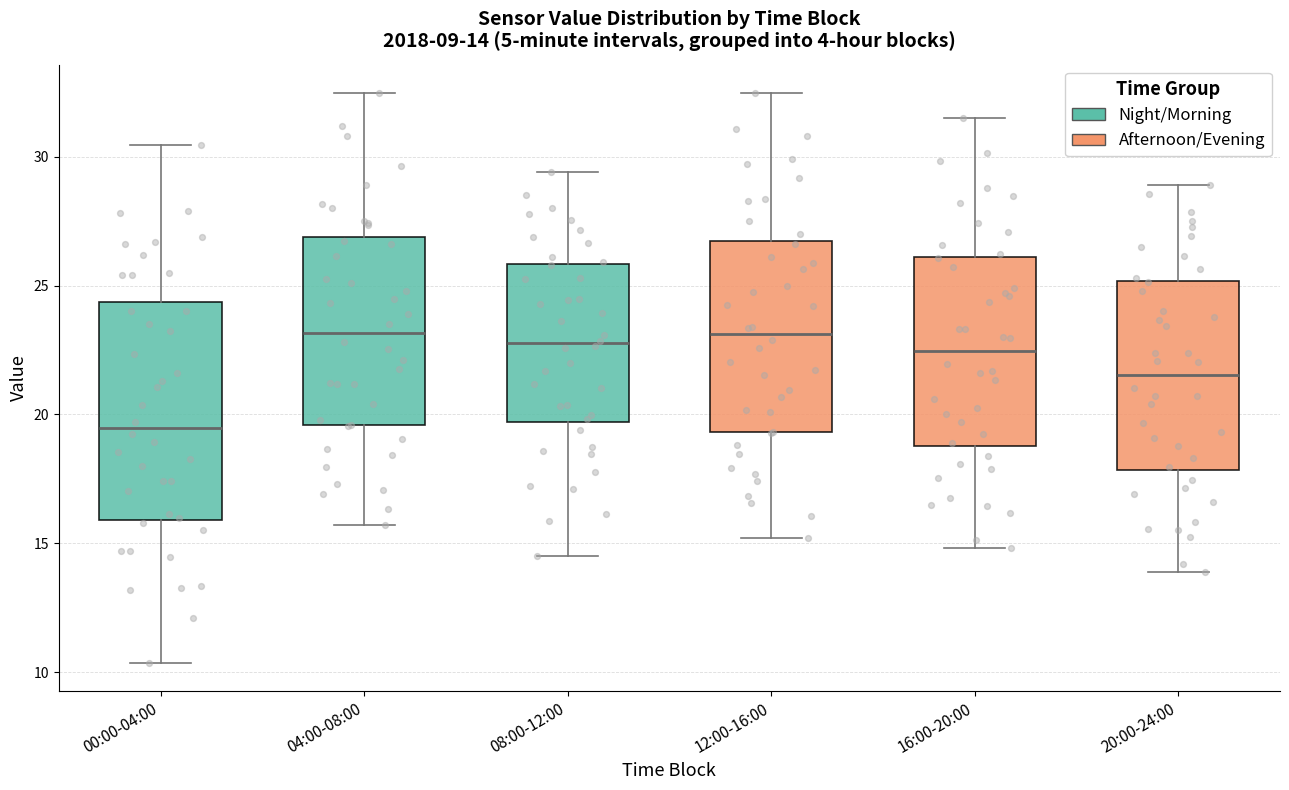

Comparing the boxes themselves (not the whiskers), which one is the tallest?

00:00-04:00